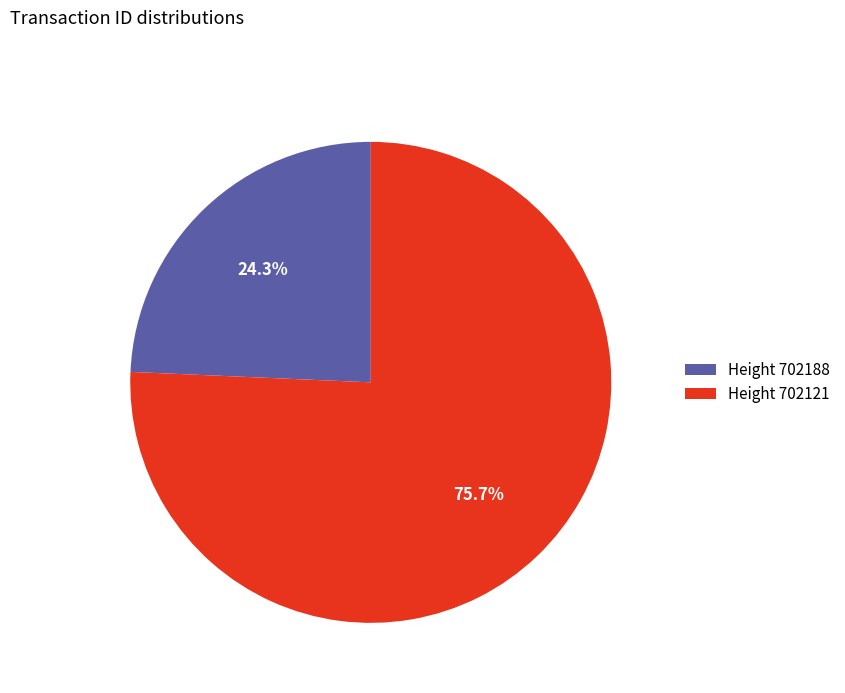

Is the sum of Height 702121 and Height 702188 greater than half?

Yes